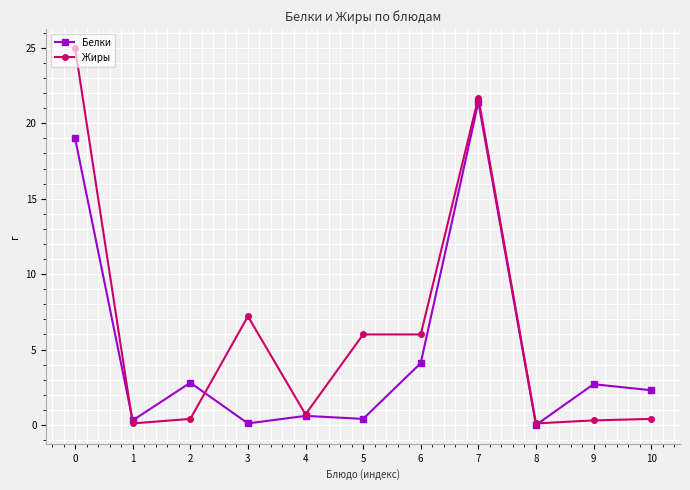

The value of Жиры at 4 is 0.7. True or false?

True